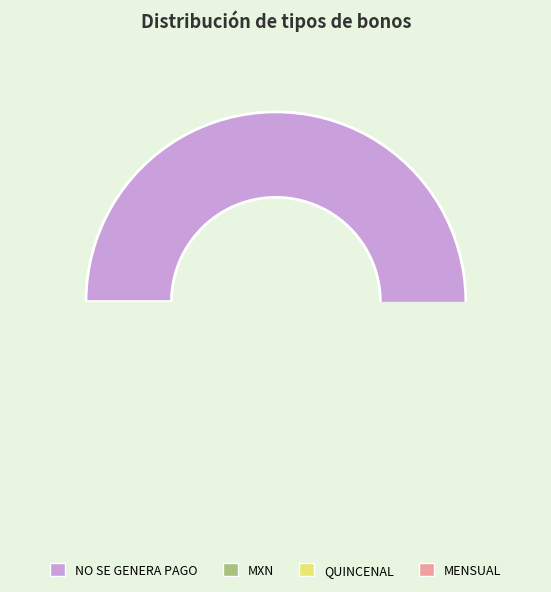

To the nearest percent, what percentage of the pie is MENSUAL?

5%